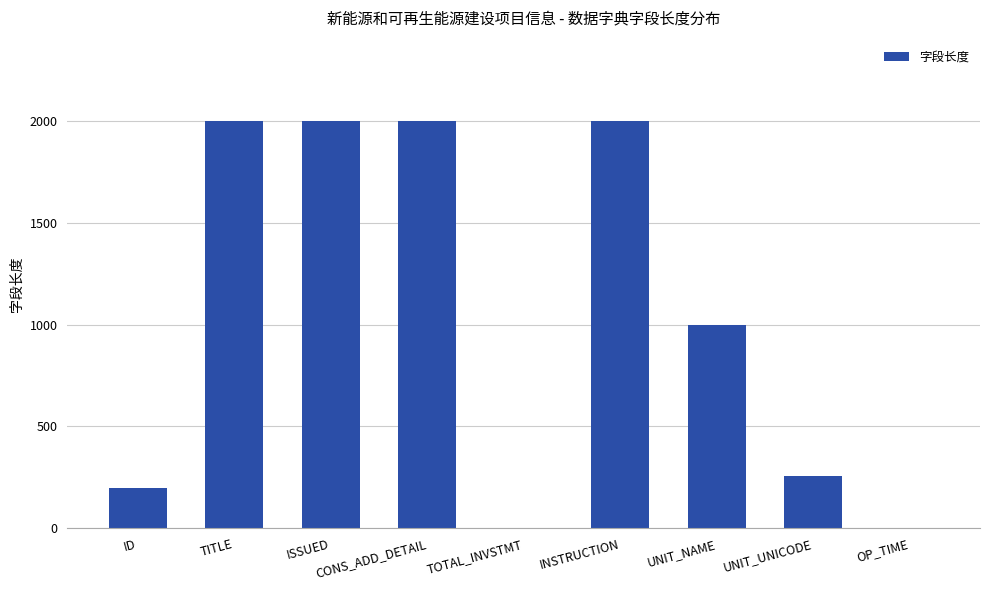

What is the greatest value displayed?

2000